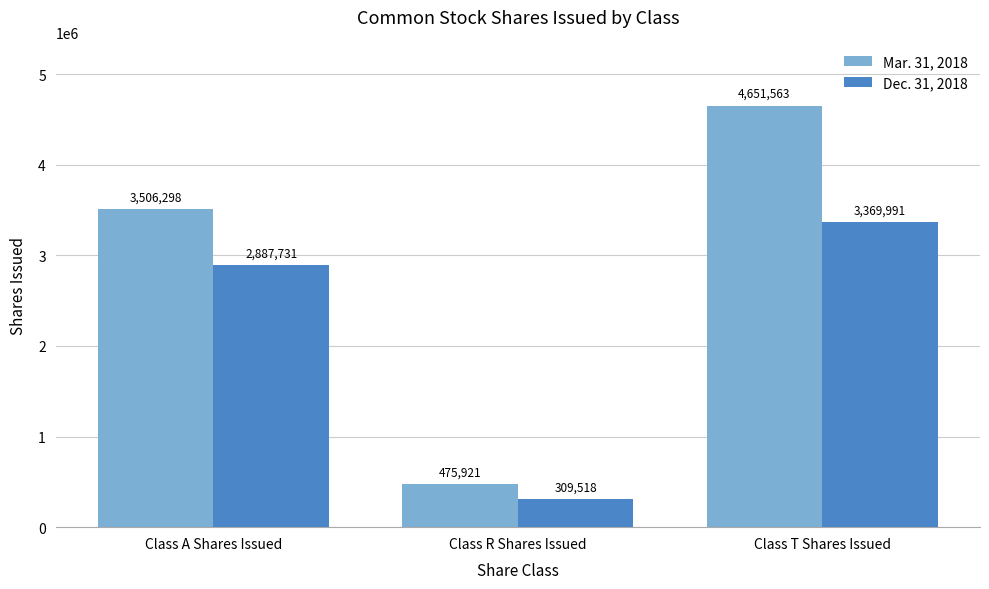

Which series has the widest spread of values?

Mar. 31, 2018